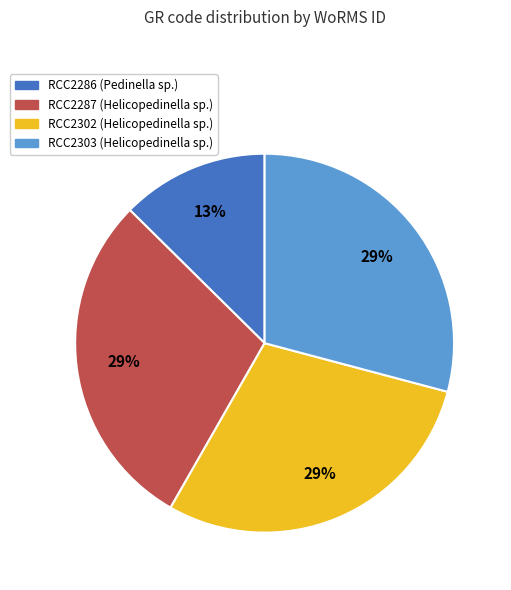

How many segments does this pie chart have?

4